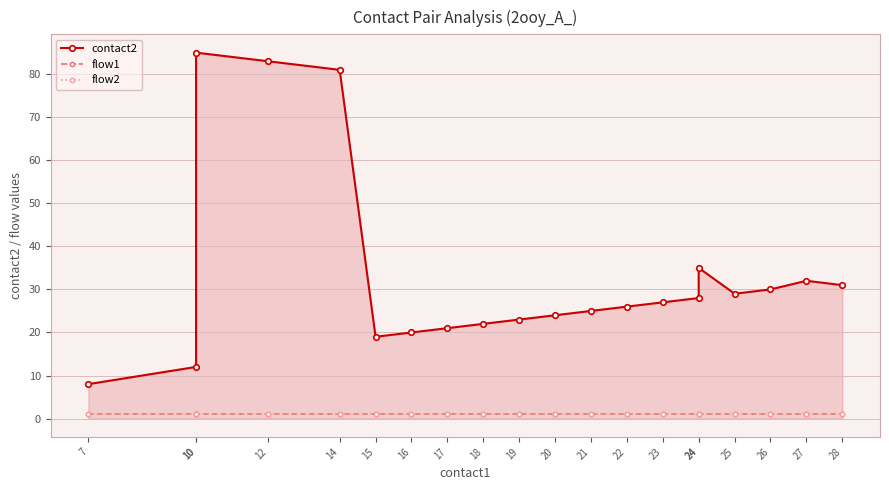

What is the sum of all flow2 values?

20